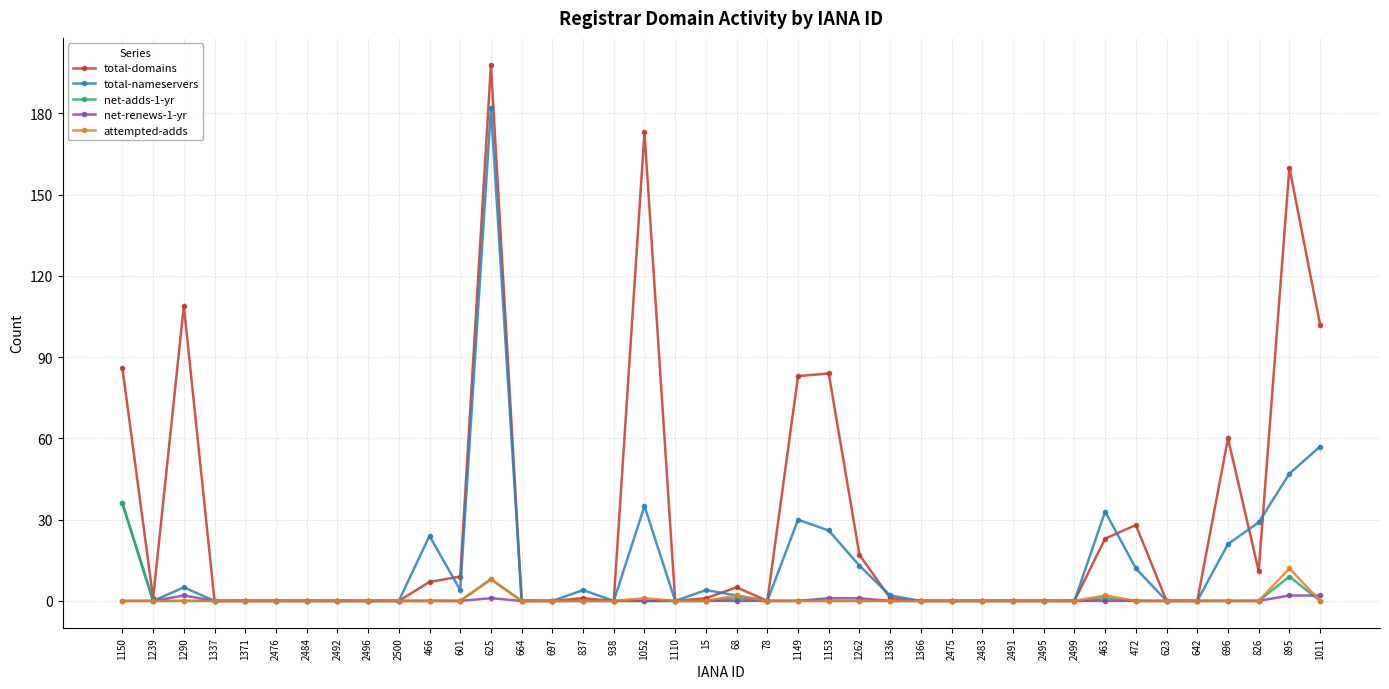

Which series has the largest total across all categories?

total-domains